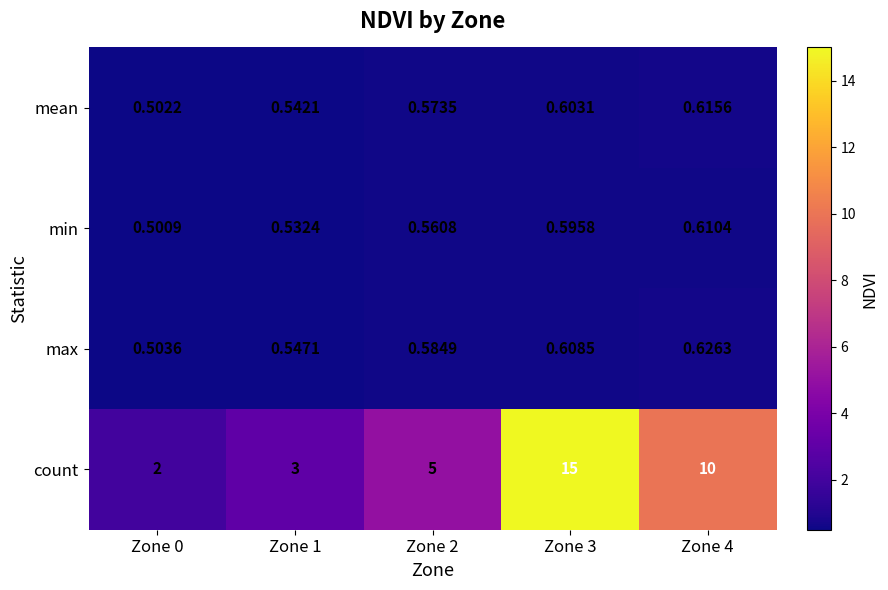

At Zone 4, list the series in order from largest to smallest.

count, max, mean, min